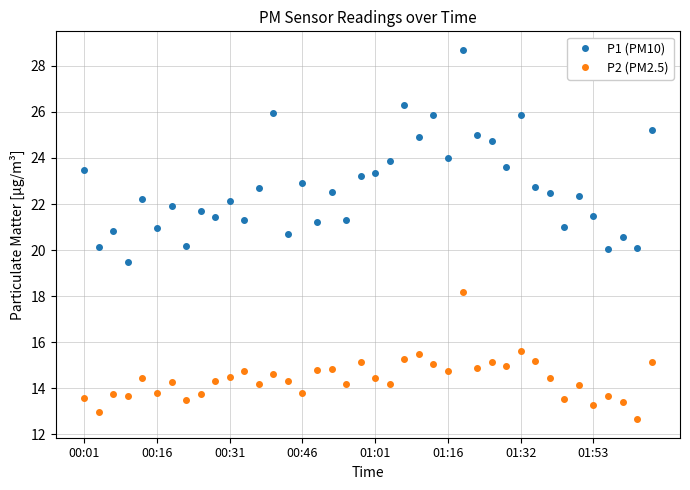

Which series has the largest range (max minus min)?

P1 (PM10)